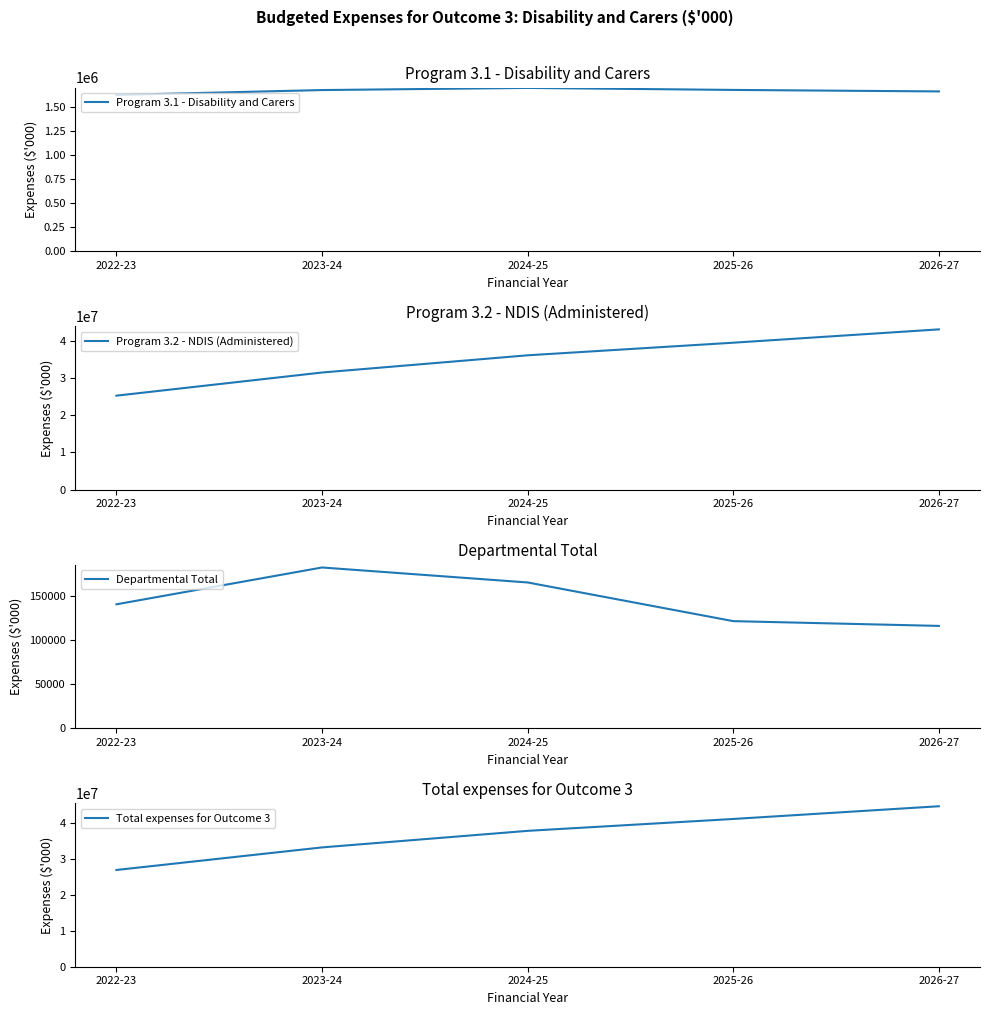

What is the maximum value for Total expenses for Outcome 3?

44791917